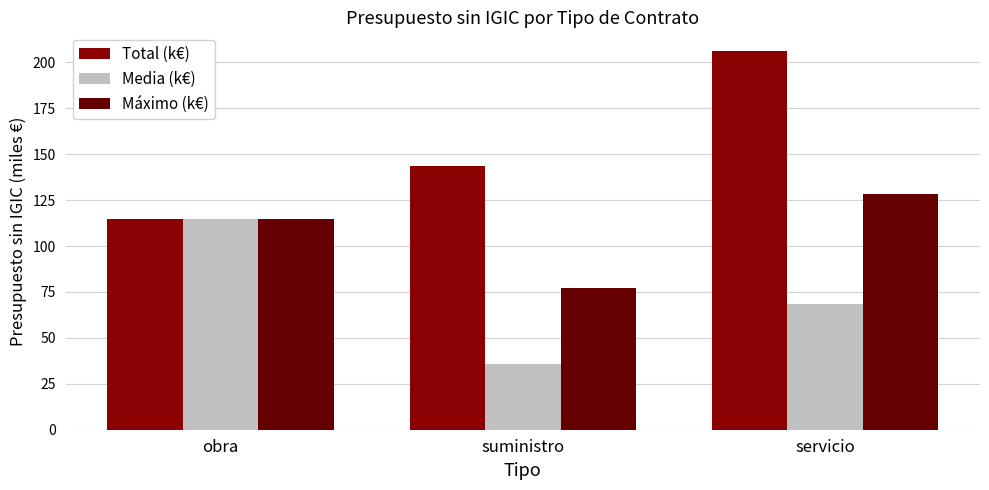

True or false: Media (k€) has a value of 114.8 at obra.

True